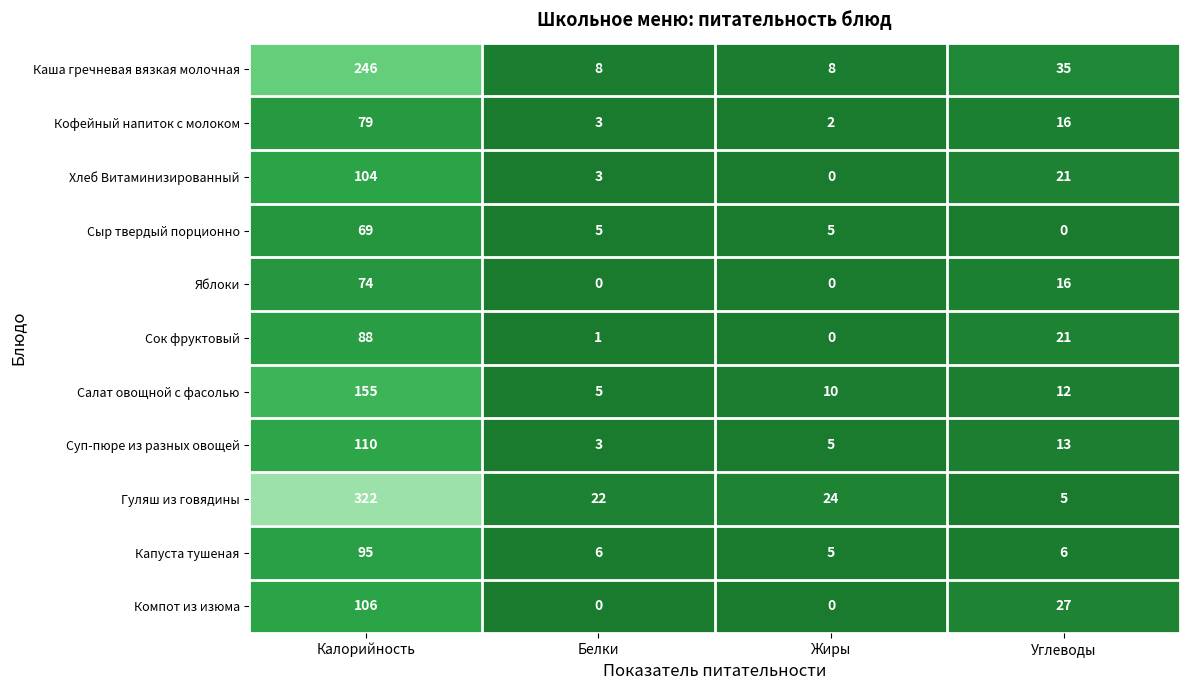

What is the sum of the Капуста тушеная values at Белки and Калорийность?

101